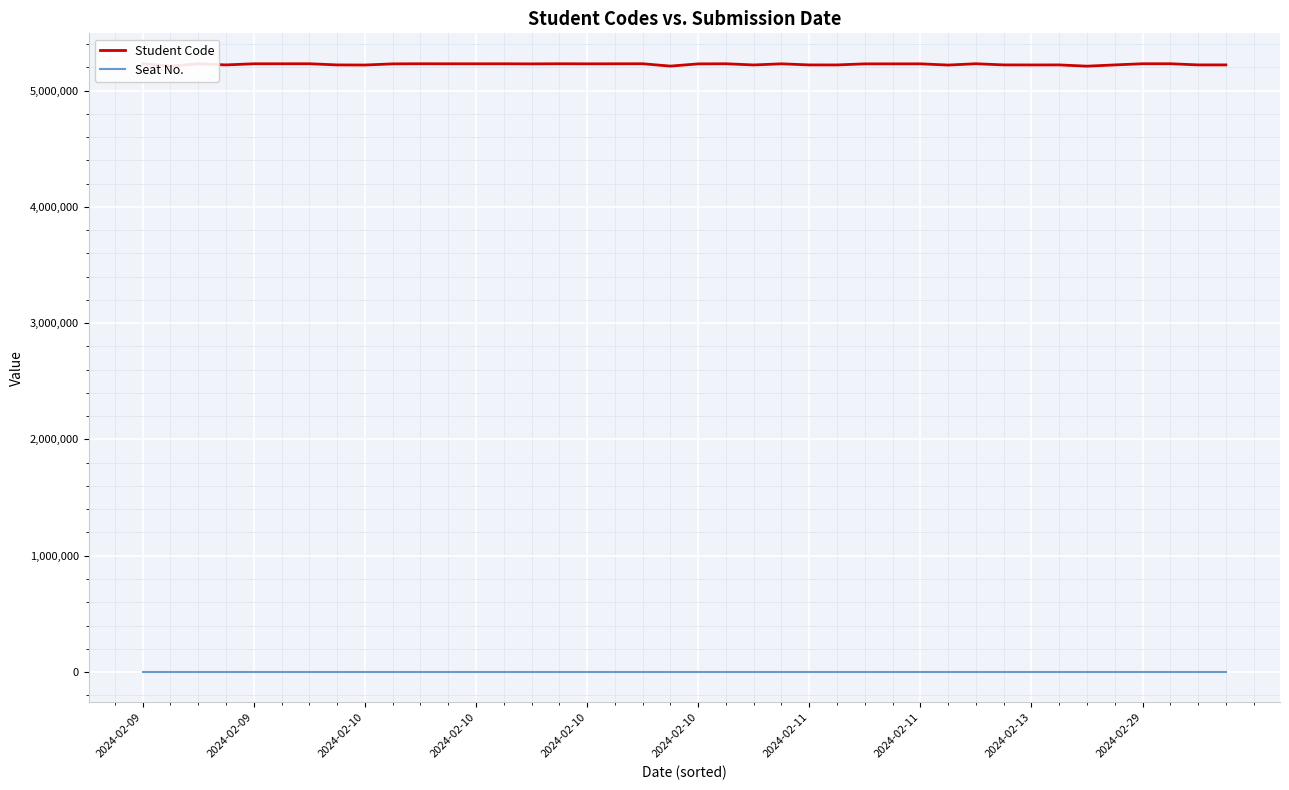

What is the difference between the maximum and minimum values in the Student Code series?

20773